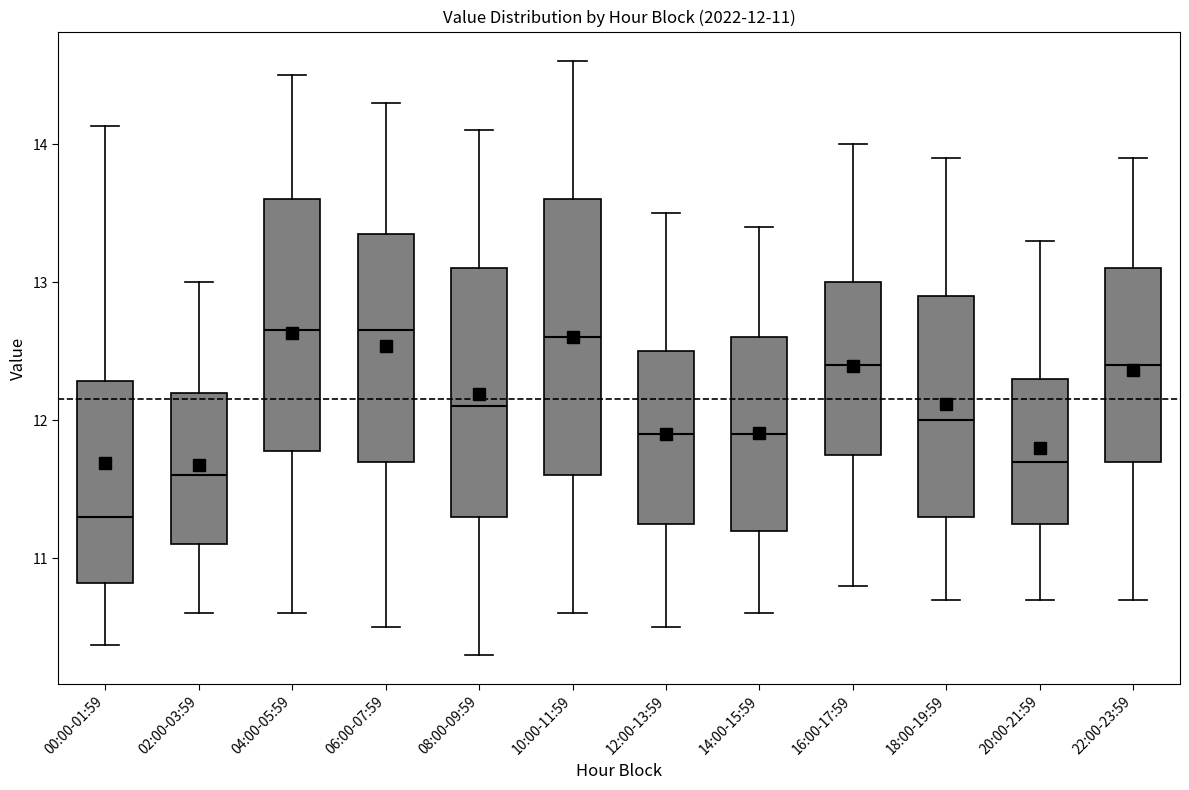

Which box's median line is the lowest?

00:00-01:59